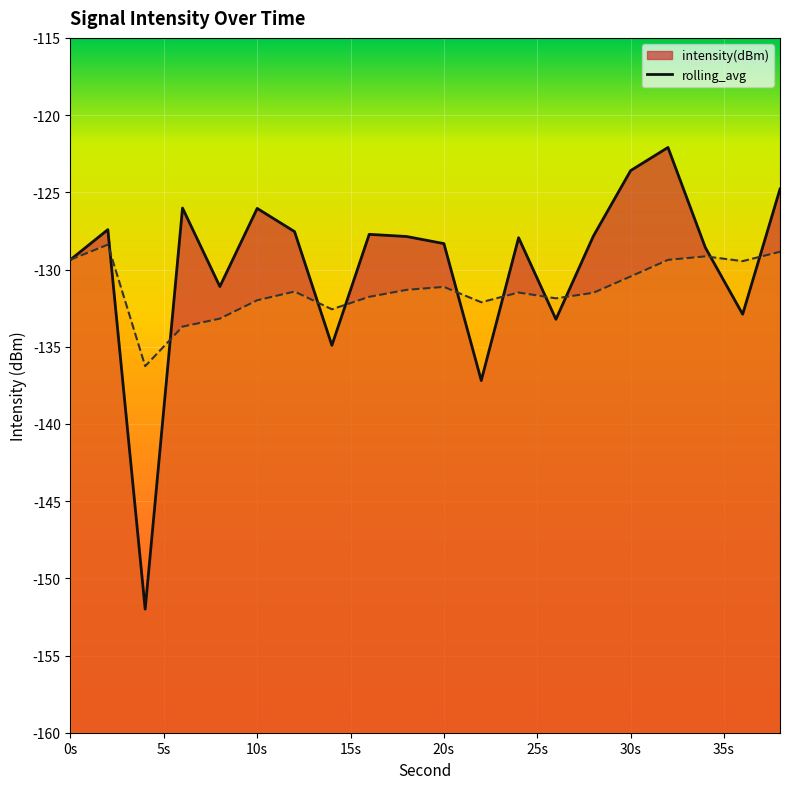

How many times do intensity(dBm) and rolling_avg cross each other?

10